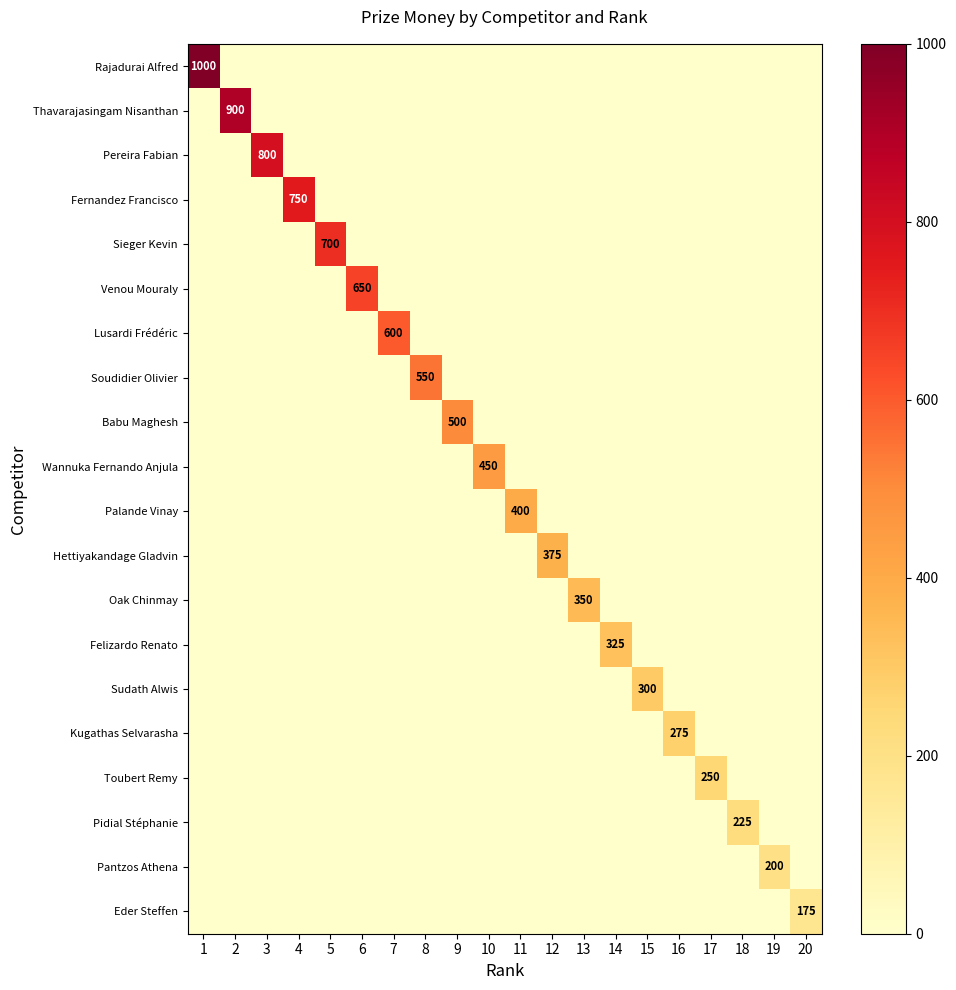

Which category has the lowest value in the Toubert Remy series?

1